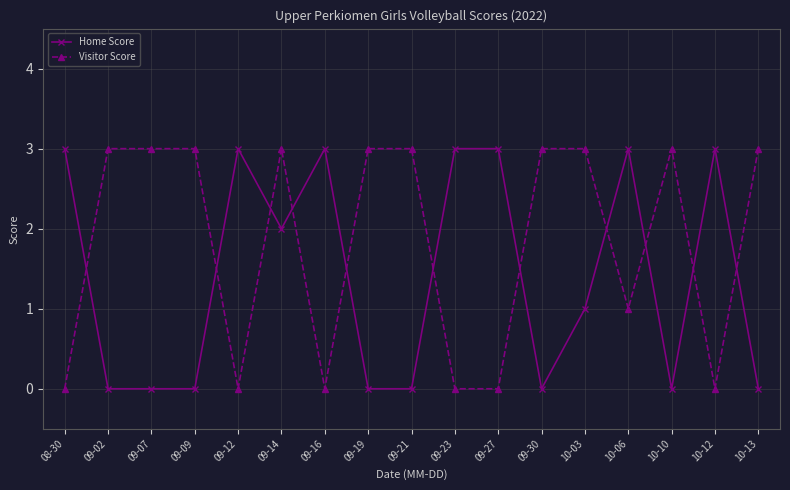

How many data points does each series have?

17